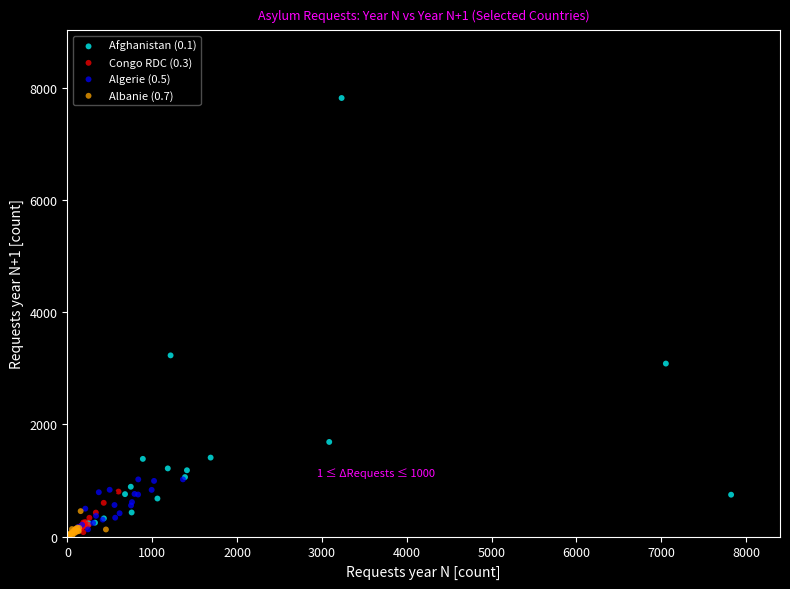

Which series has the widest spread of Y values?

Afghanistan (0.1)